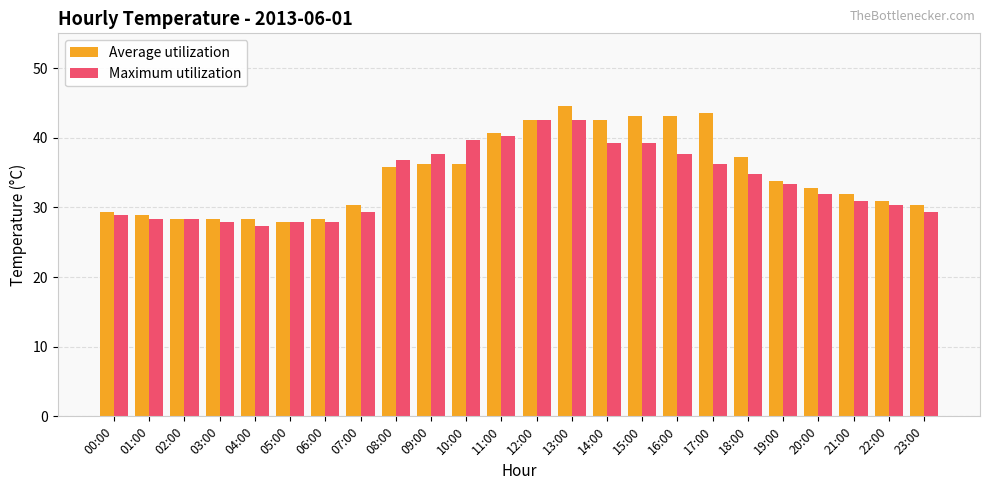

Is it true that Maximum utilization equals 53.2 at 19:00?

False